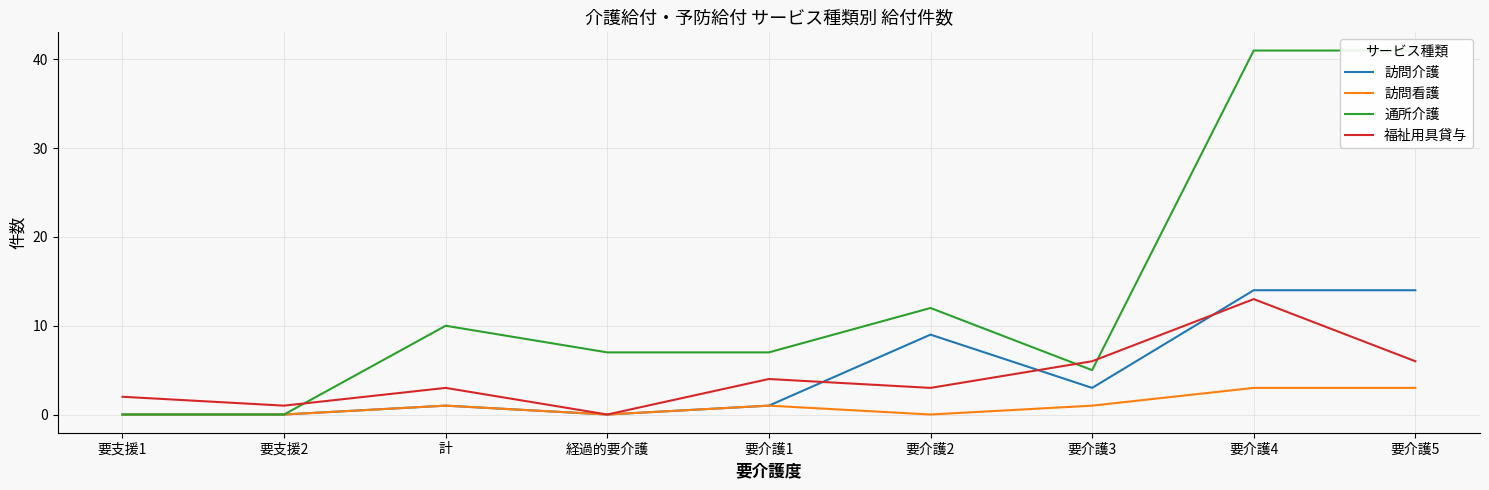

How many values in the 通所介護 series exceed 7?

4